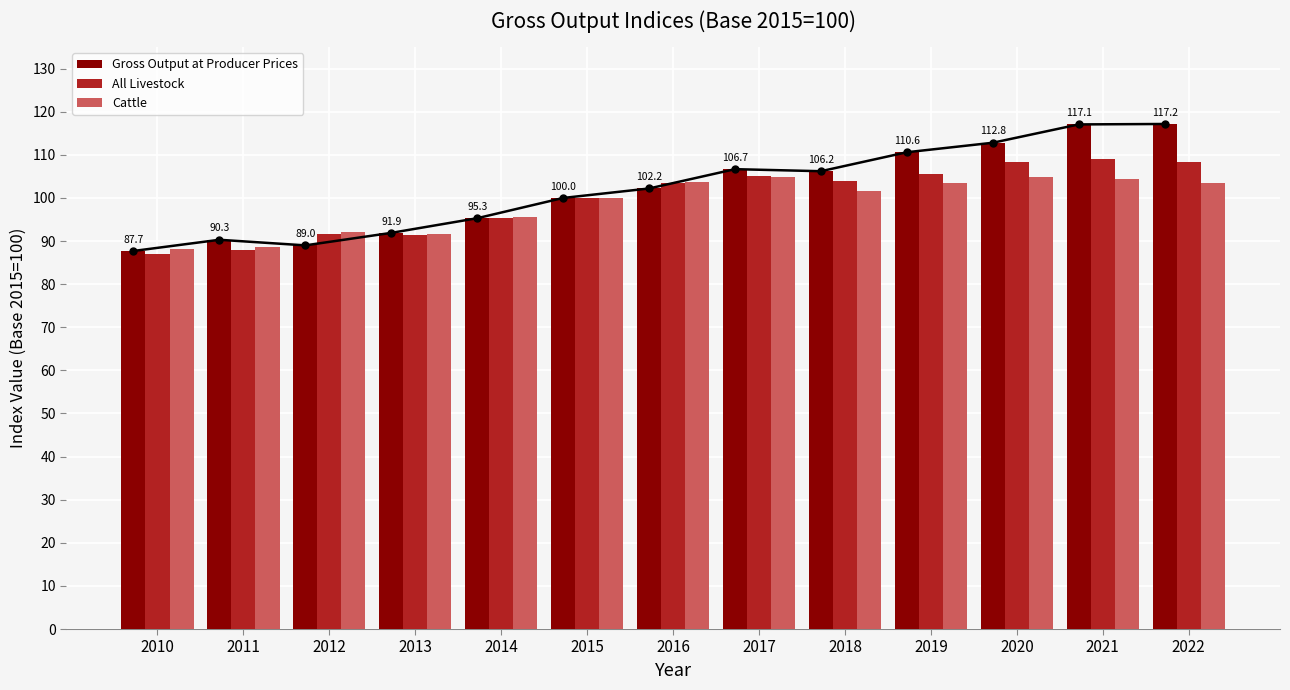

Which series has the largest total across all categories?

Gross Output at Producer Prices